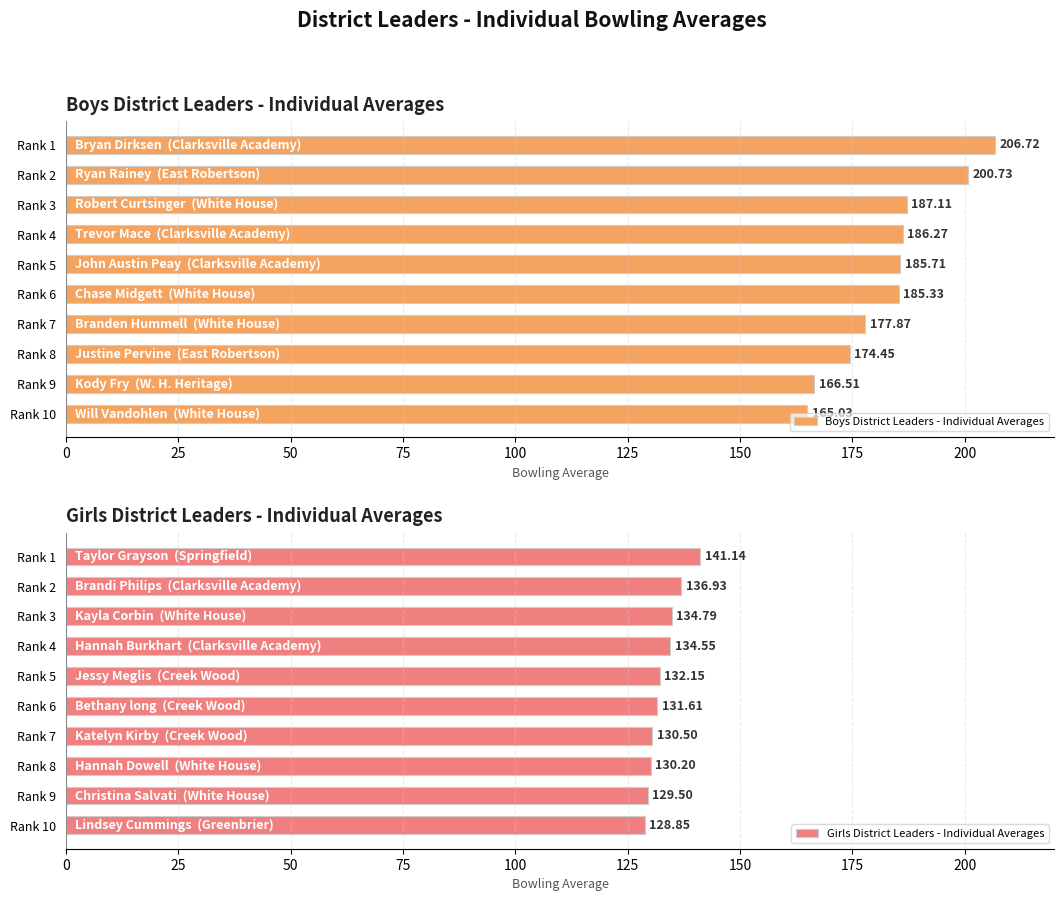

What is the smallest value displayed?

128.8